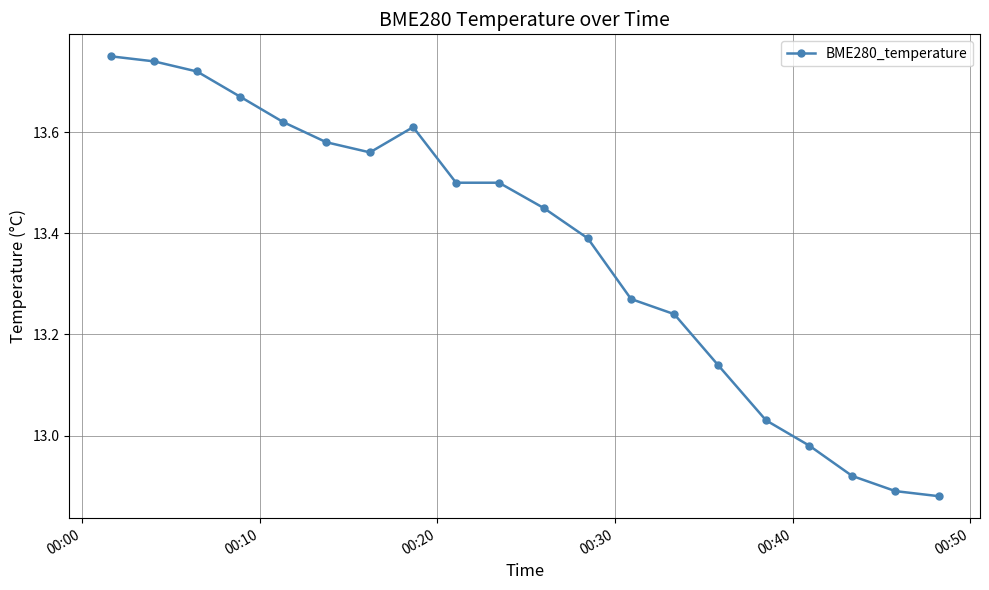

What is the difference between the maximum and minimum values?

0.9